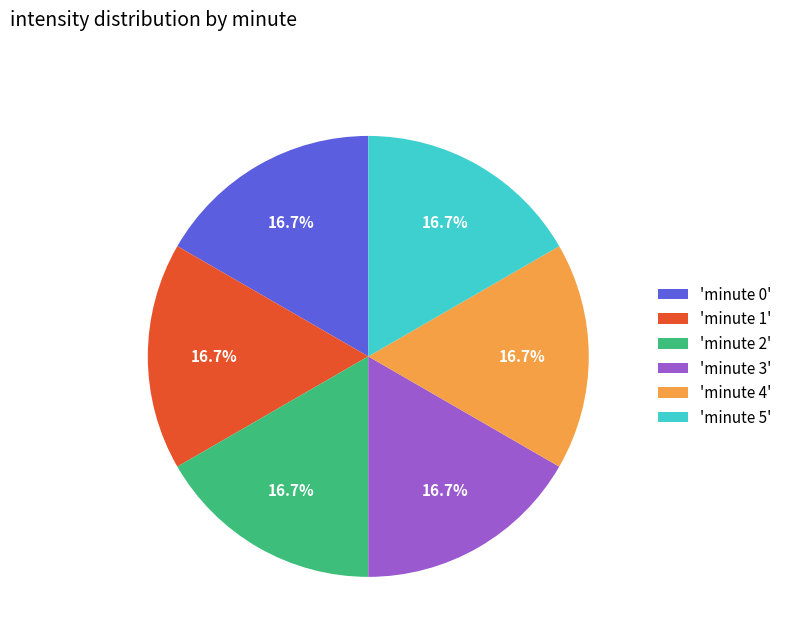

What percentage is NOT represented by 'minute 4'?

83.3%